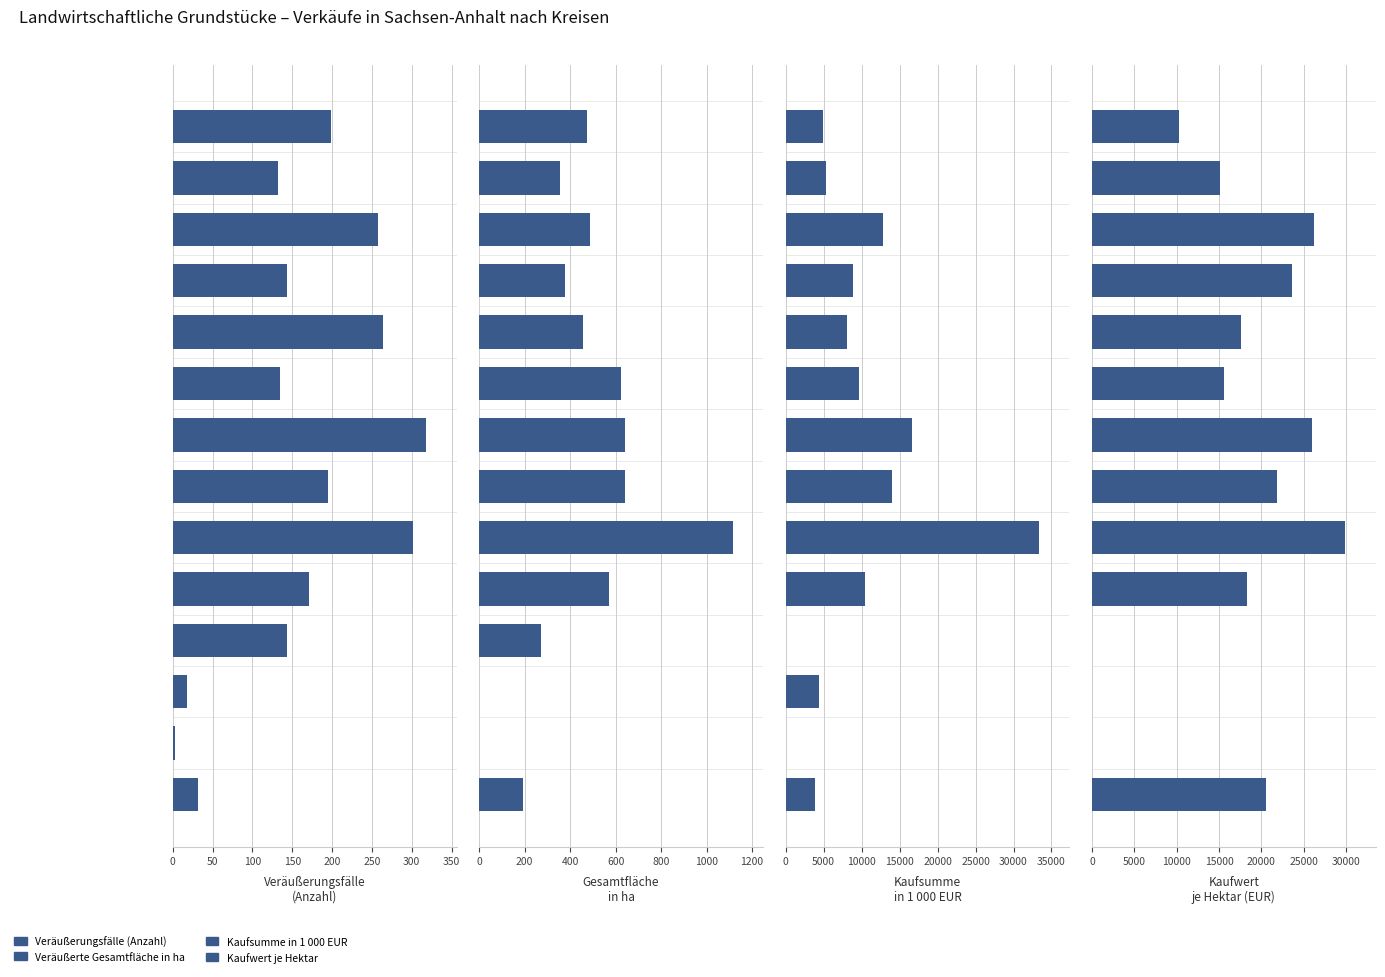

How many data points does each series have?

14